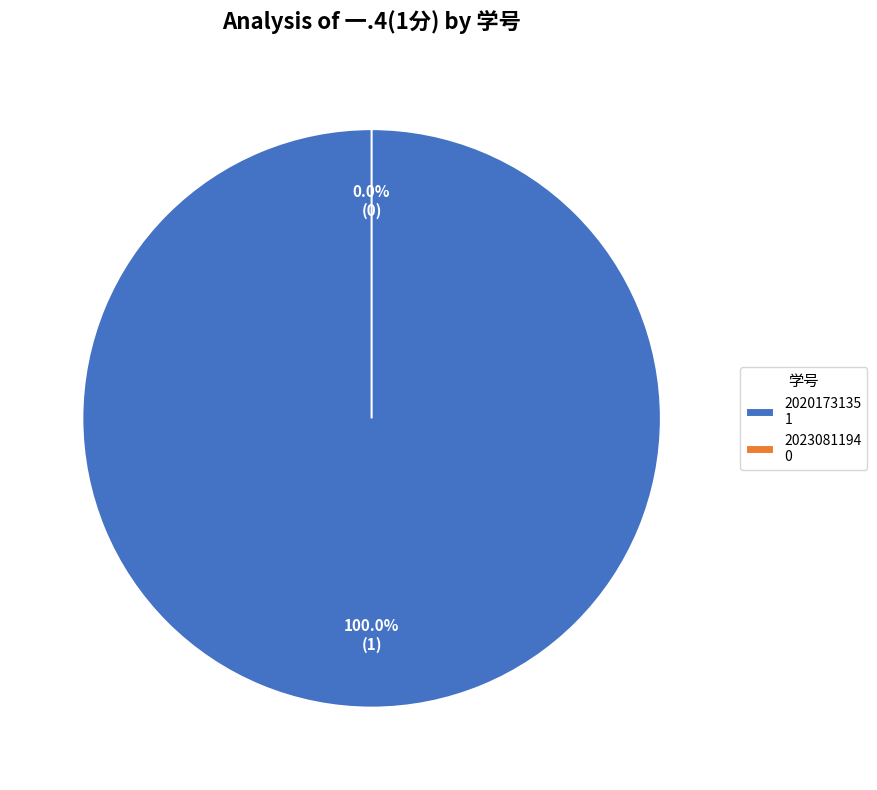

True or false: 2020173135 accounts for 100% of the total.

True